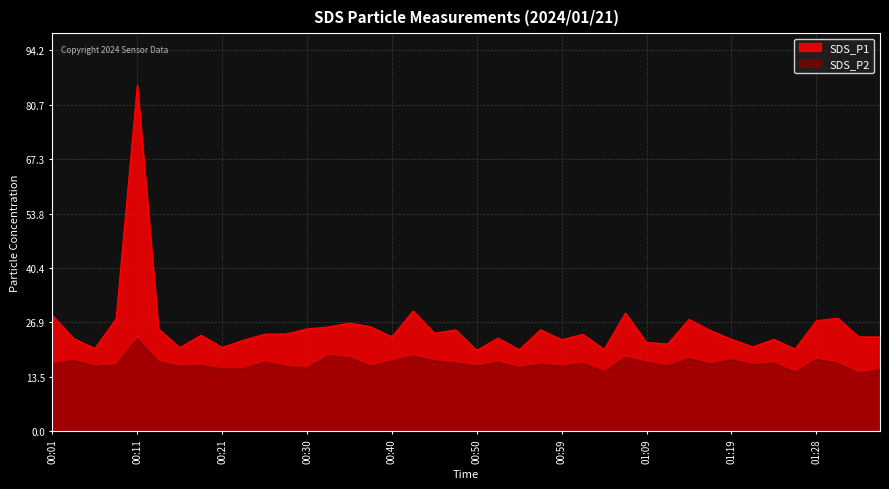

At which category is the sum across all series the highest?

00:11